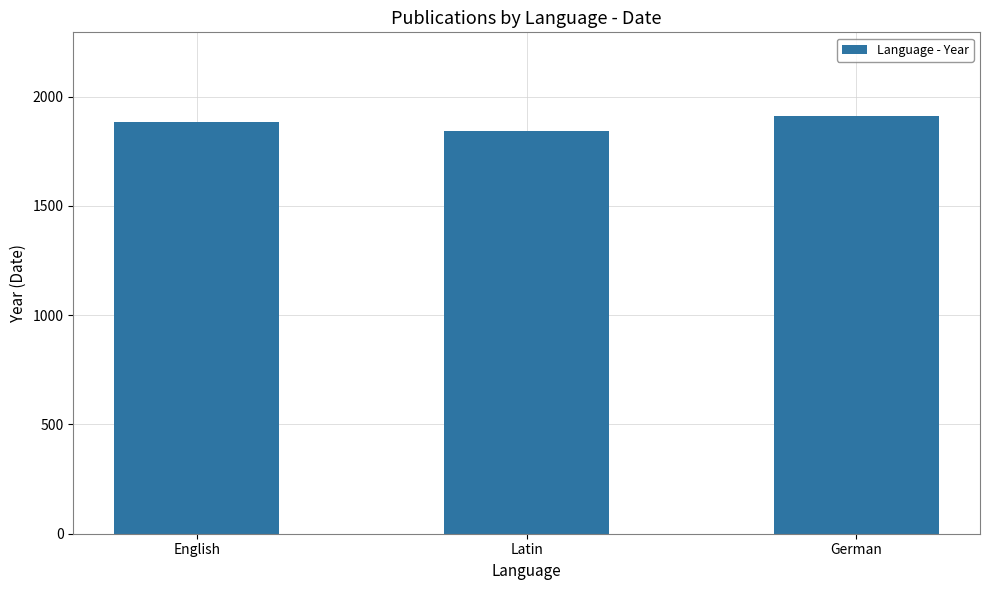

Reading left to right, transcribe all the data shown in this chart.

English=1884	Latin=1841	German=1912